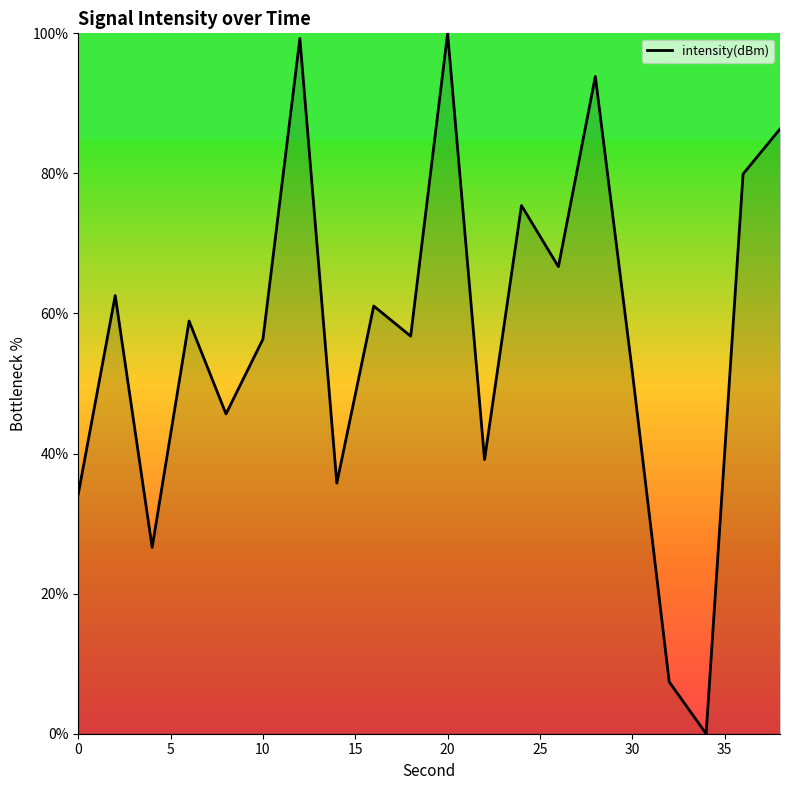

What is the maximum value shown in the chart?

100.0